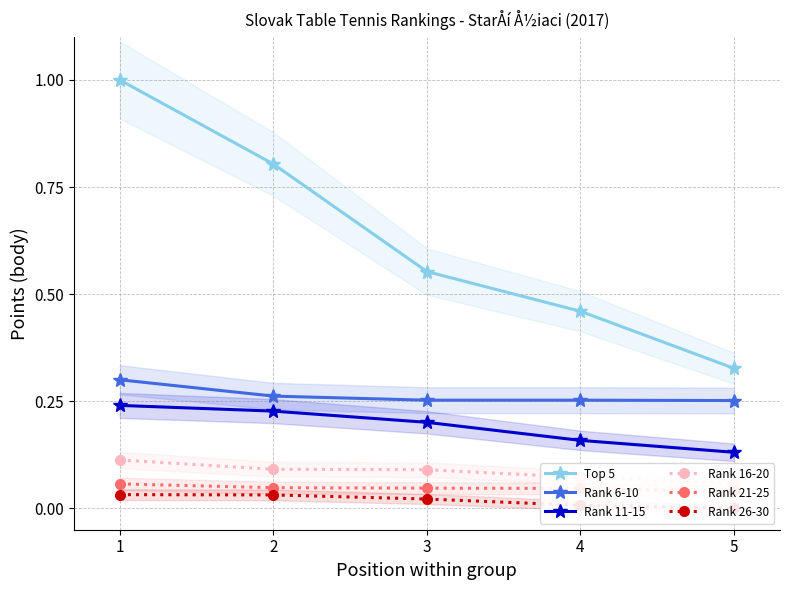

True or false: Rank 16-20 has more than 0 points higher than both neighbors.

False